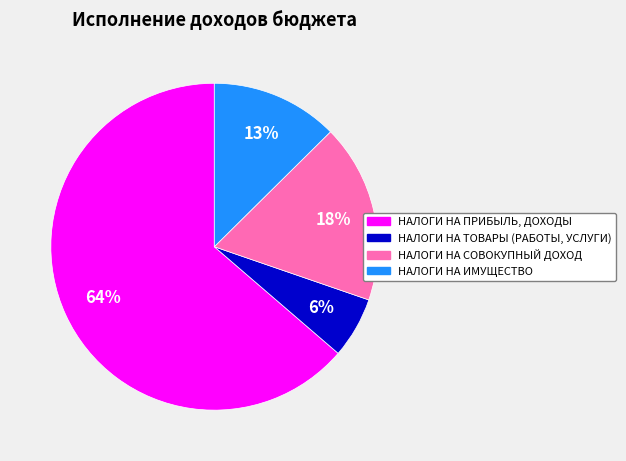

What percentage is the НАЛОГИ НА ИМУЩЕСТВО slice, to the nearest percent?

13%